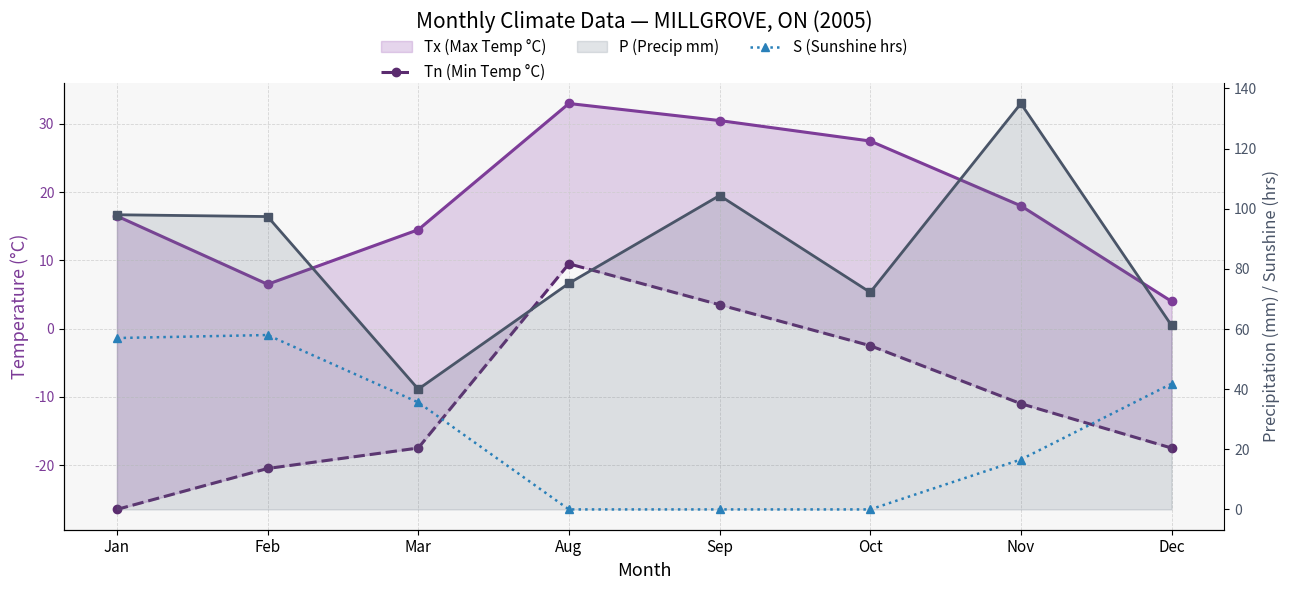

What is the value of the P (Precip mm) point at the 1st from the left?

98.0